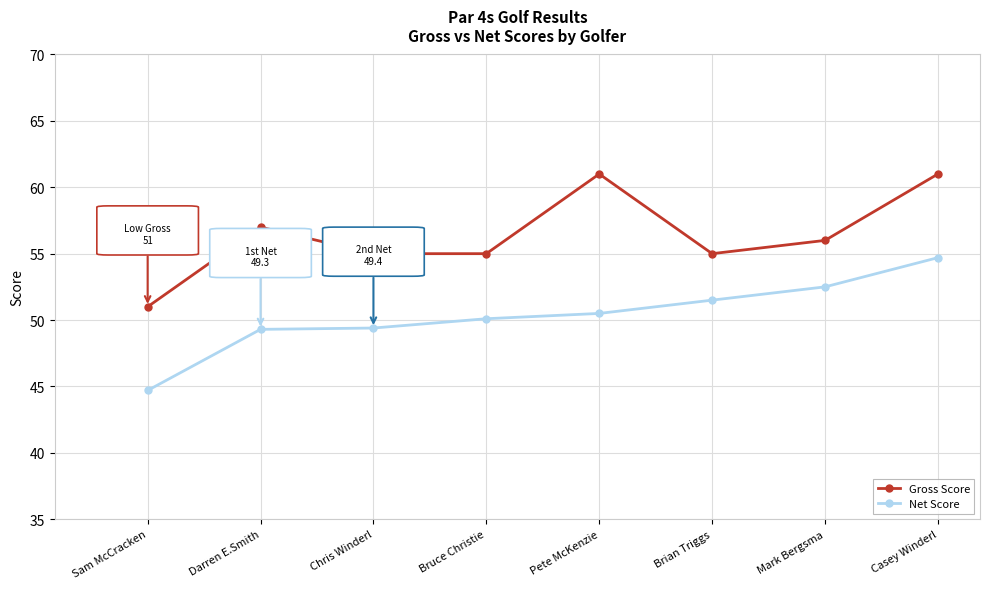

What is the label of the 8th point from the left?

Casey Winderl